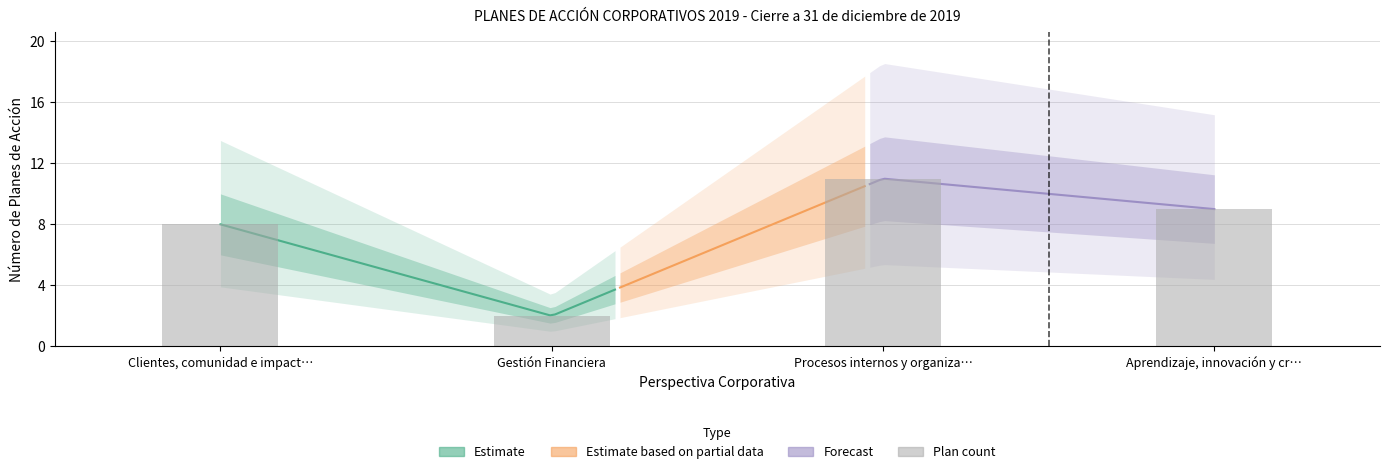

Where does the data first go above 9?

Procesos internos y organiza…